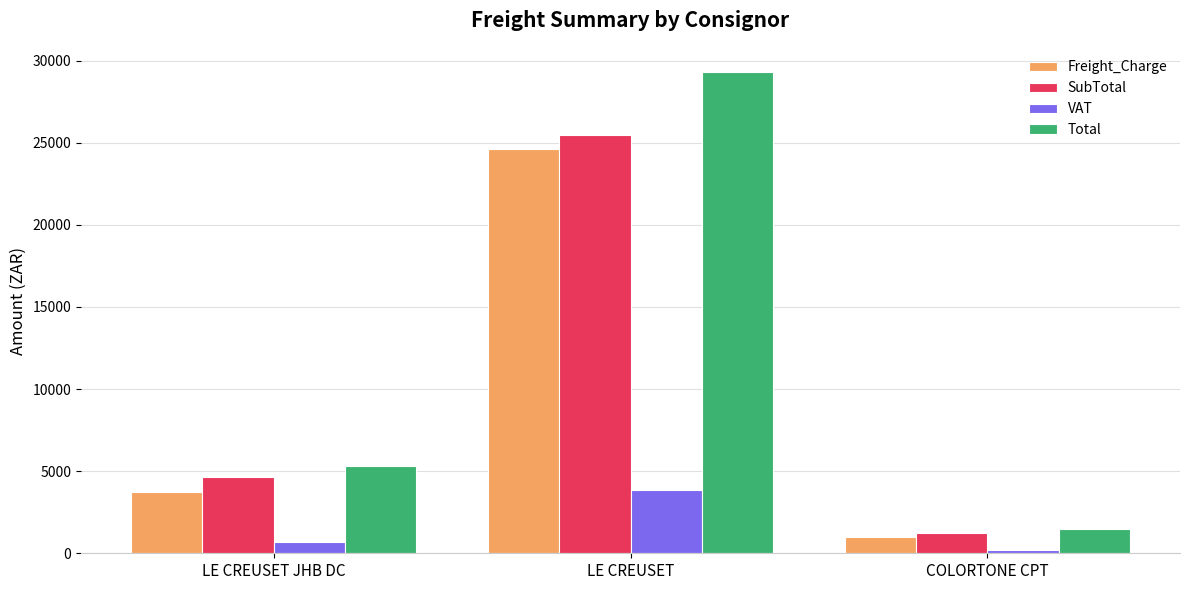

Which category has the highest value in the VAT series?

LE CREUSET